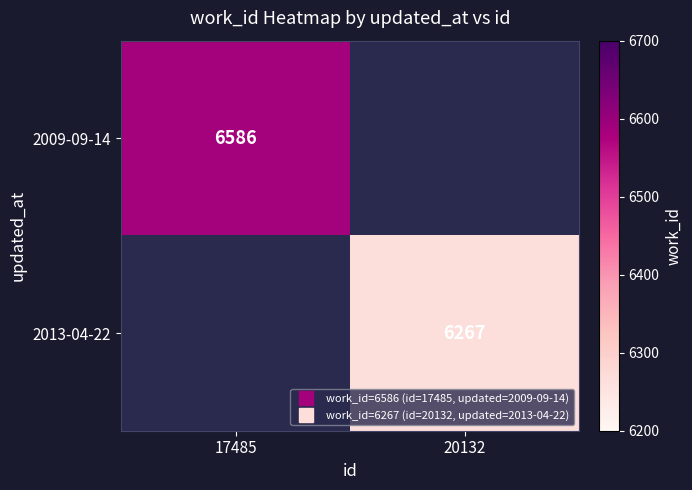

Count the number of data series in this chart.

2